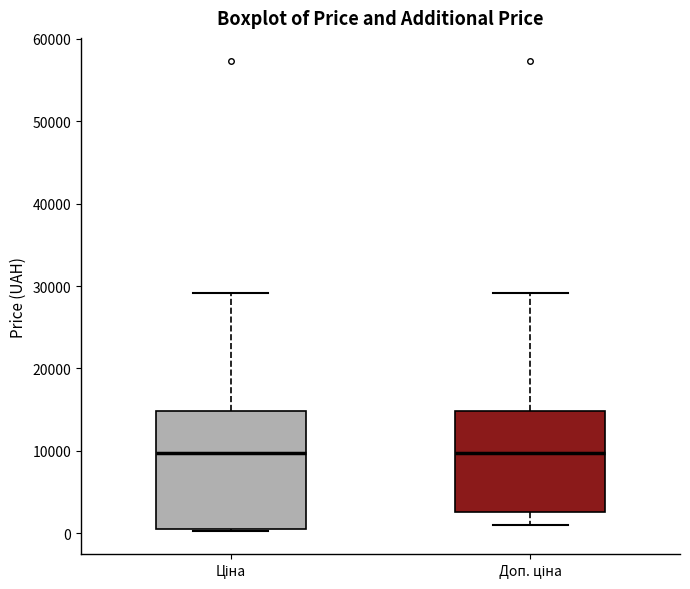

Where is the lower edge of the box for Ціна on the y-axis? The values are not printed on the chart, so give them approximately, as read against the axis.

1000